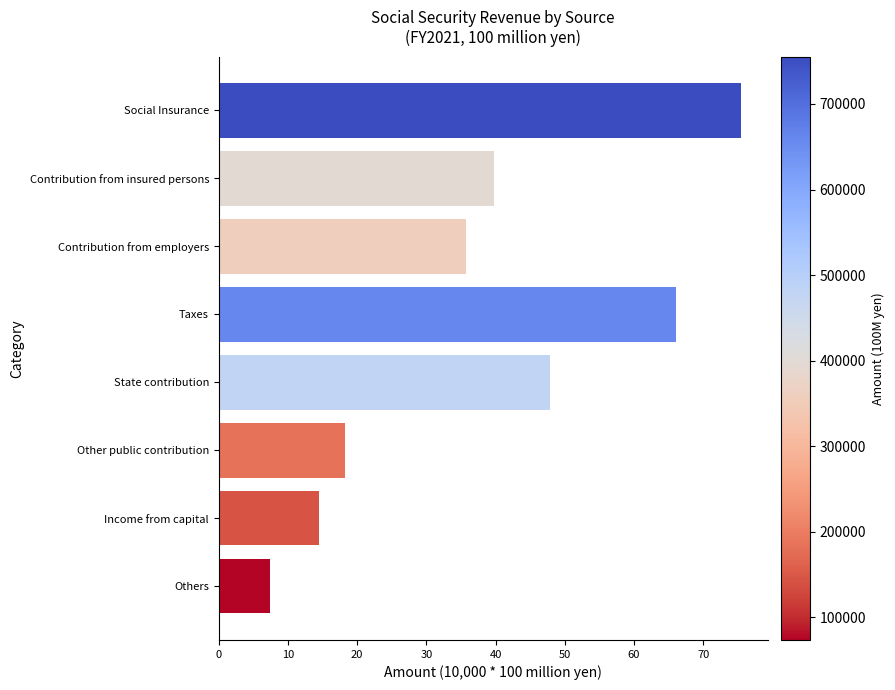

What is the greatest value displayed?

75.5